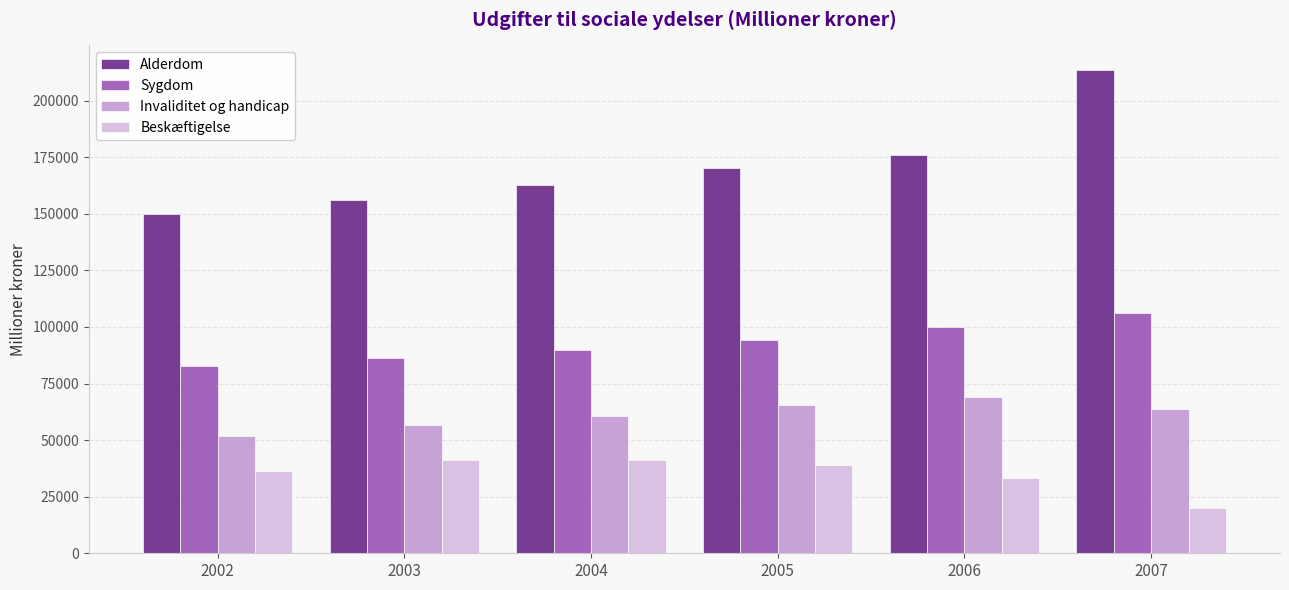

What are all the series names shown in the legend?

Alderdom, Sygdom, Invaliditet og handicap, Beskæftigelse